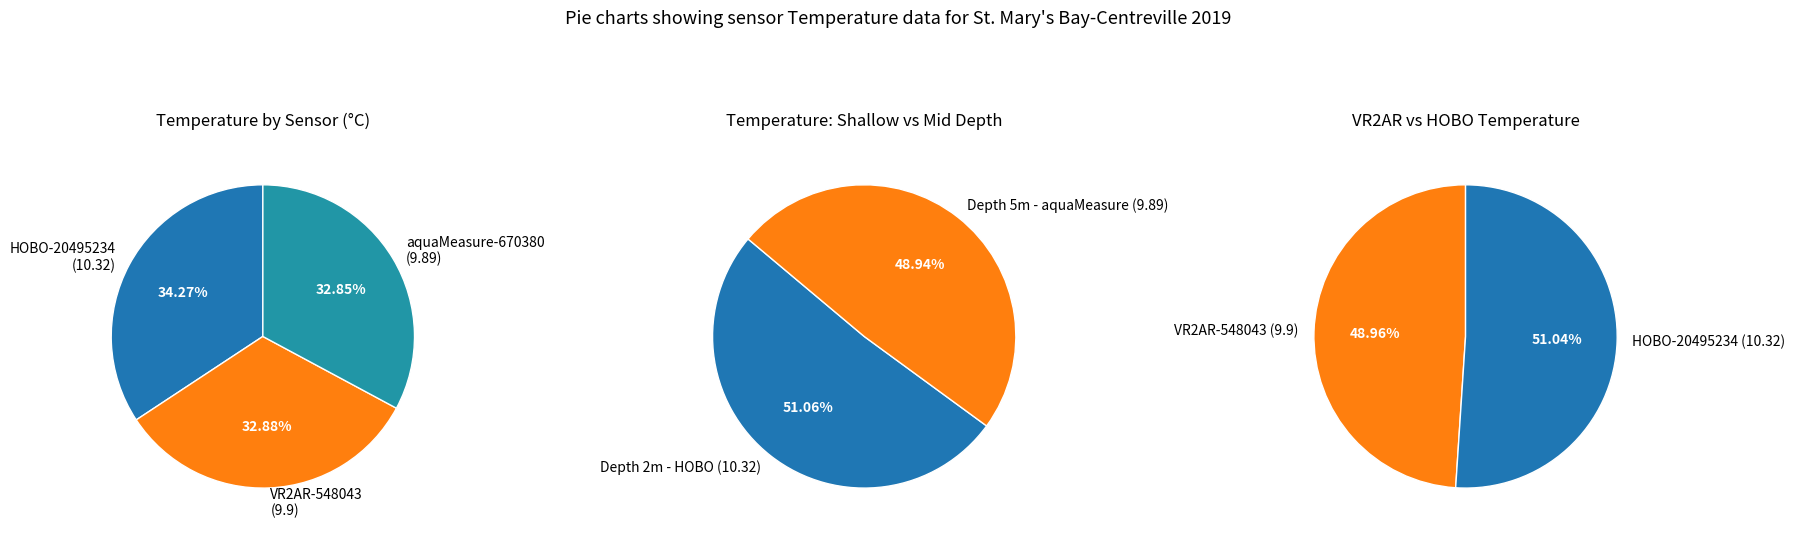

How many segments does this pie chart have?

3